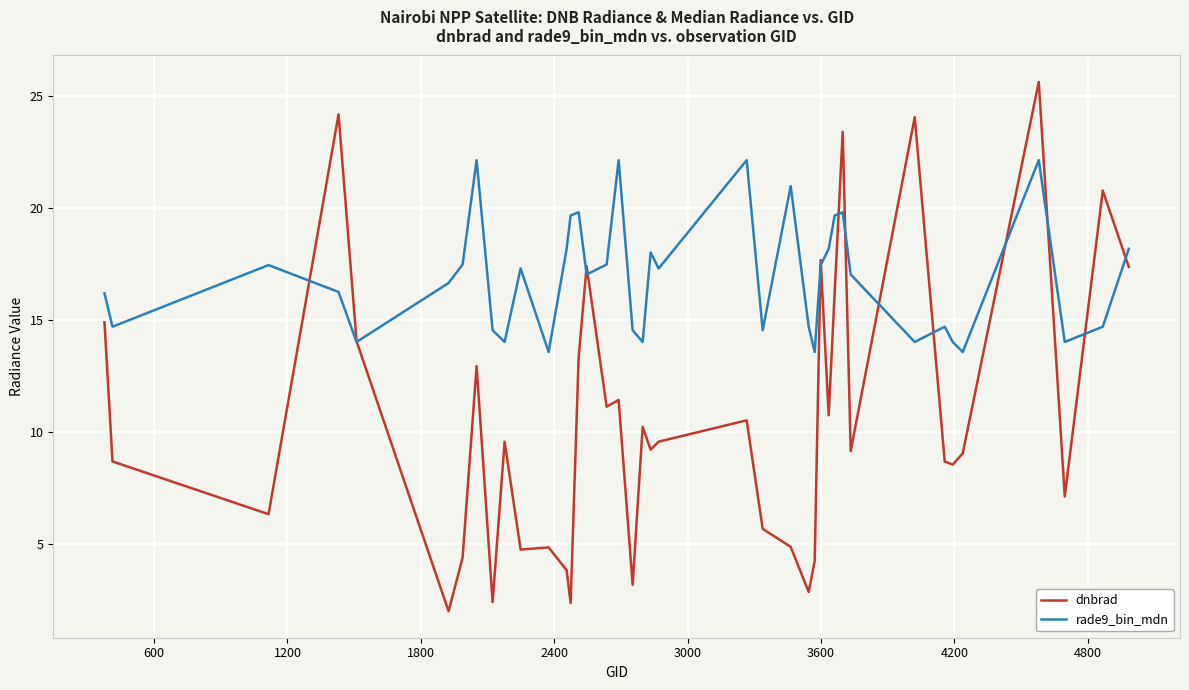

Which series has the largest total across all categories?

rade9_bin_mdn